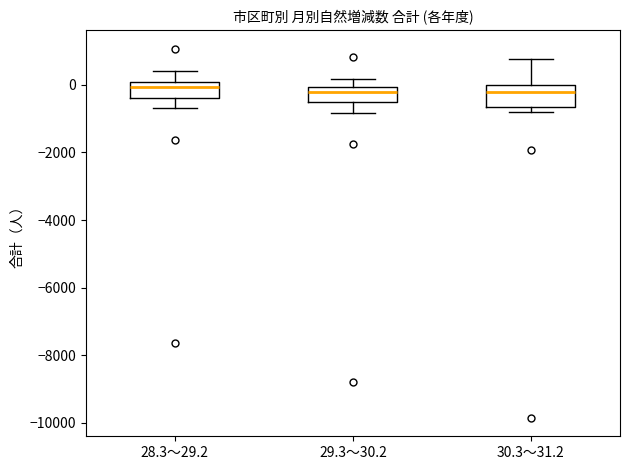

Where is the lower edge of the box for 30.3～31.2 on the y-axis? The values are not printed on the chart, so give them approximately, as read against the axis.

-600